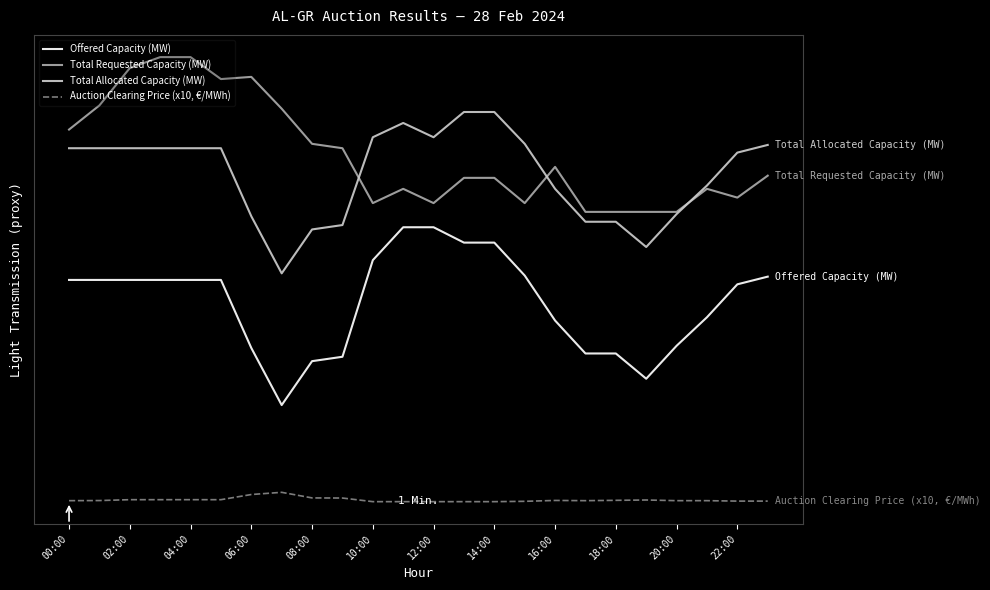

True or false: Total Requested Capacity (MW) and Auction Clearing Price (x10, €/MWh) intersect in this chart.

False